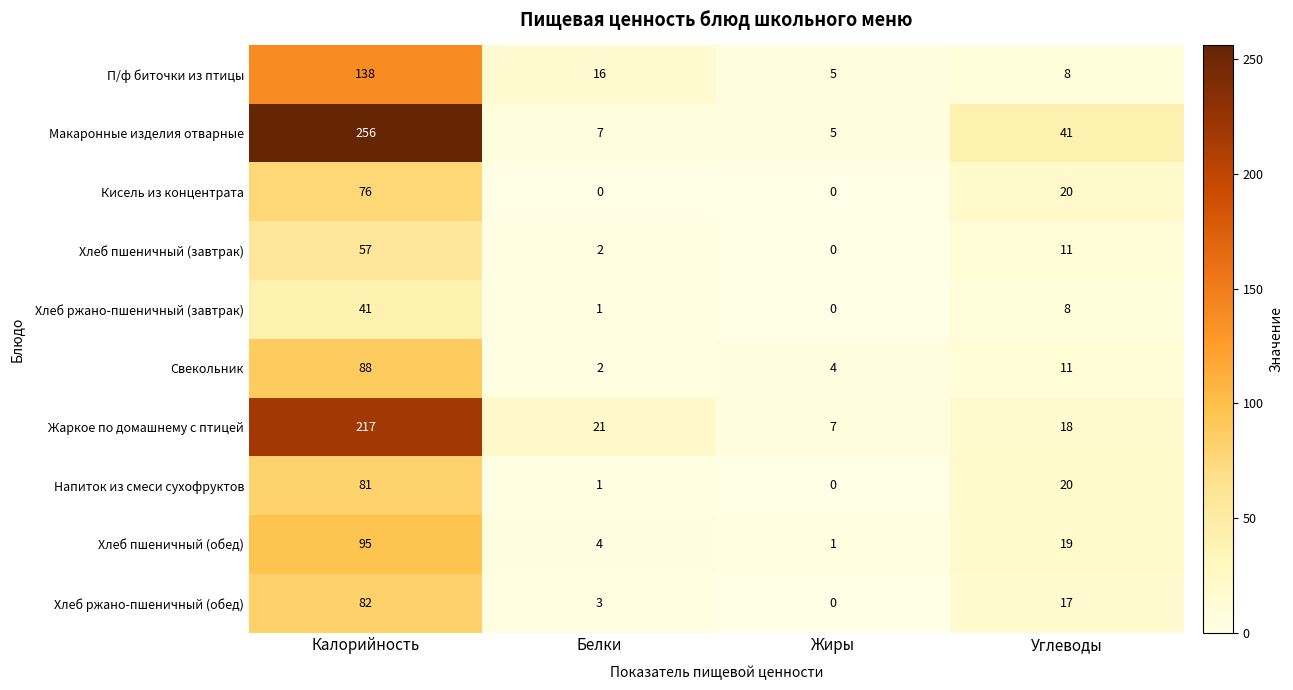

At which category is the sum across all series the highest?

Калорийность